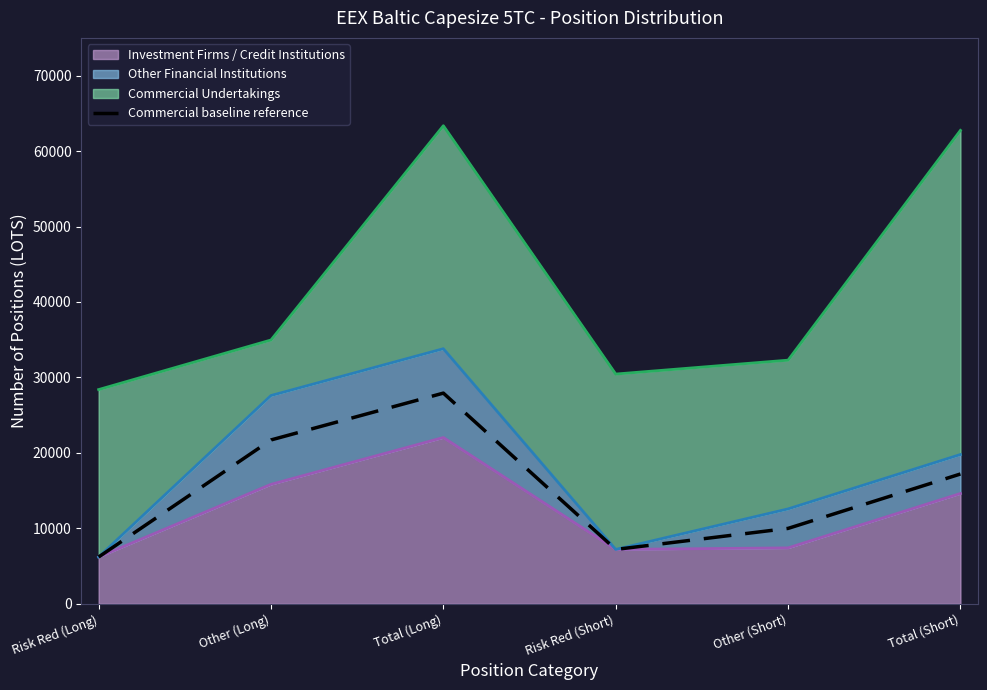

What is the sum of the values at Total (Long) and Risk Red (Short)?

35132.8